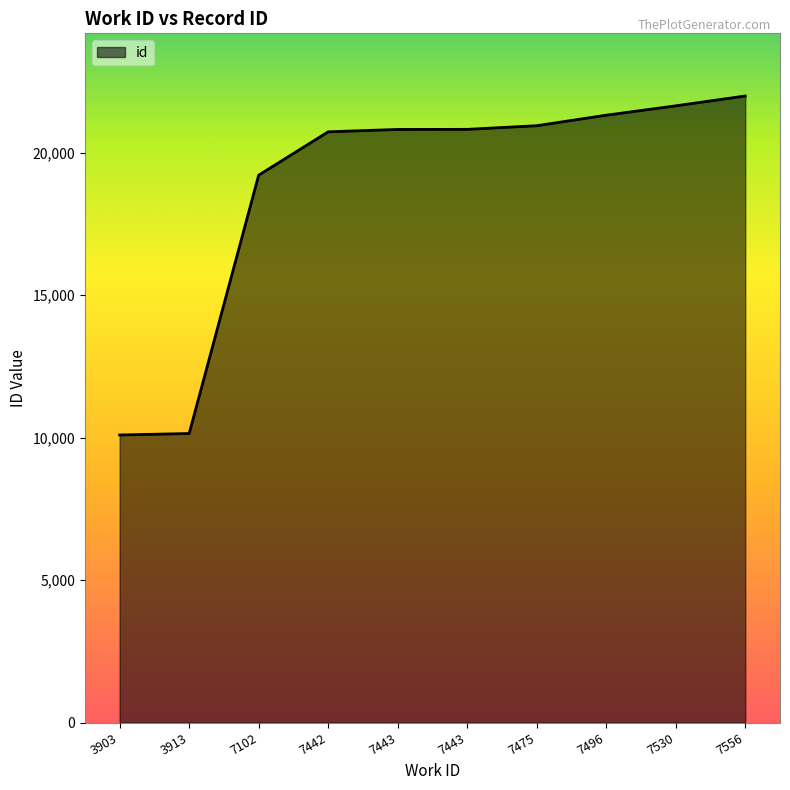

Reading left to right, extract all data points from this chart.

10089	10141	19207	20728	20811	20814	20942	21311	21640	21985